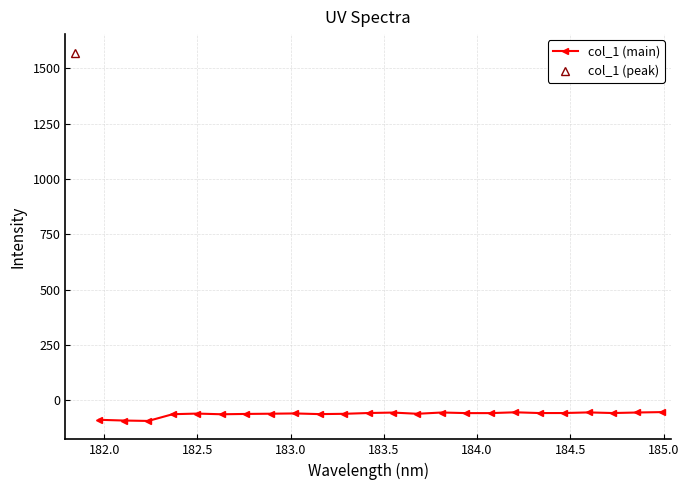

What is the sum of all values?

-1481.5